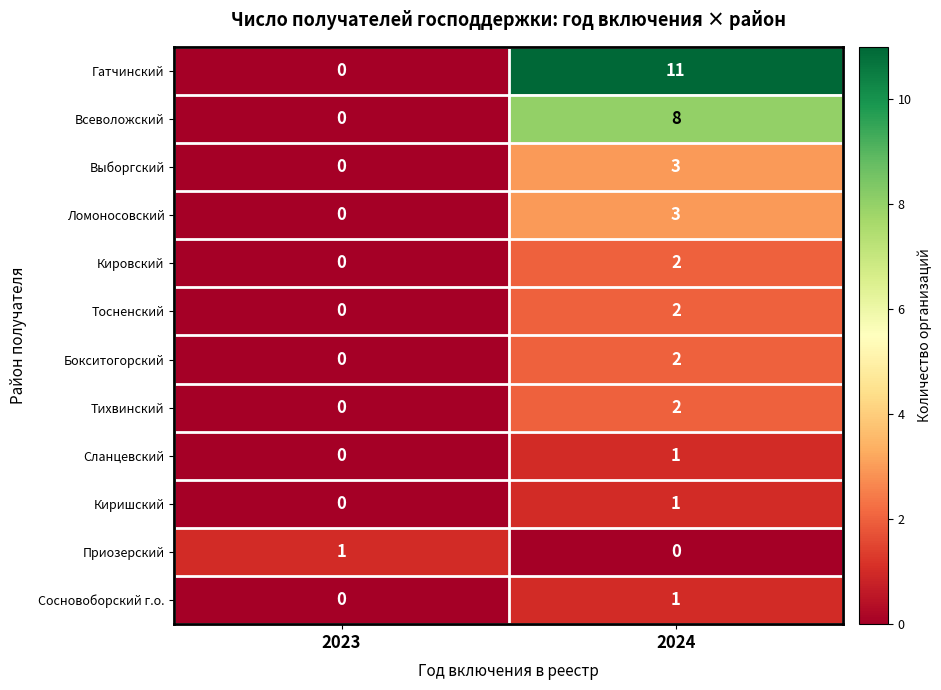

Which category has the highest value in the Тихвинский series?

2024